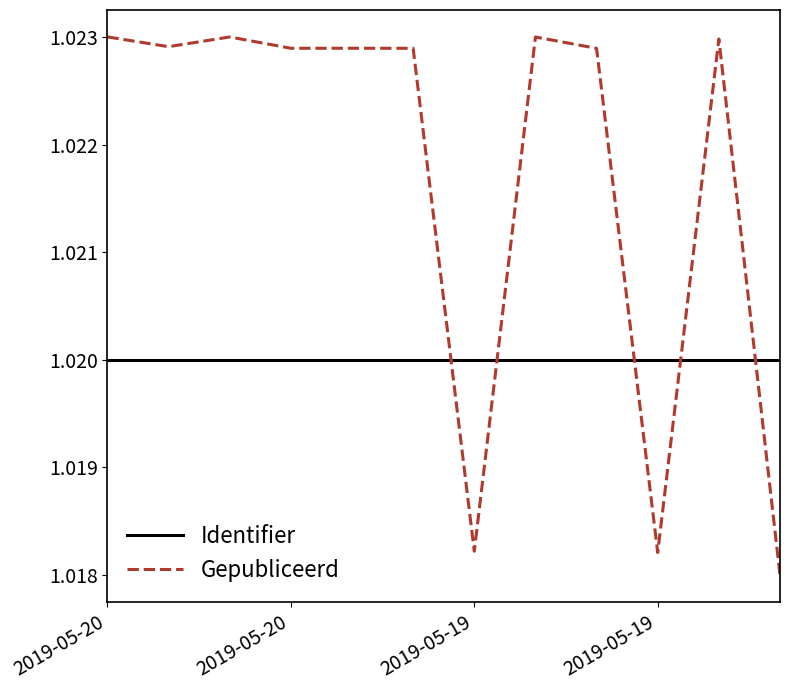

True or false: Identifier and Gepubliceerd intersect in this chart.

True